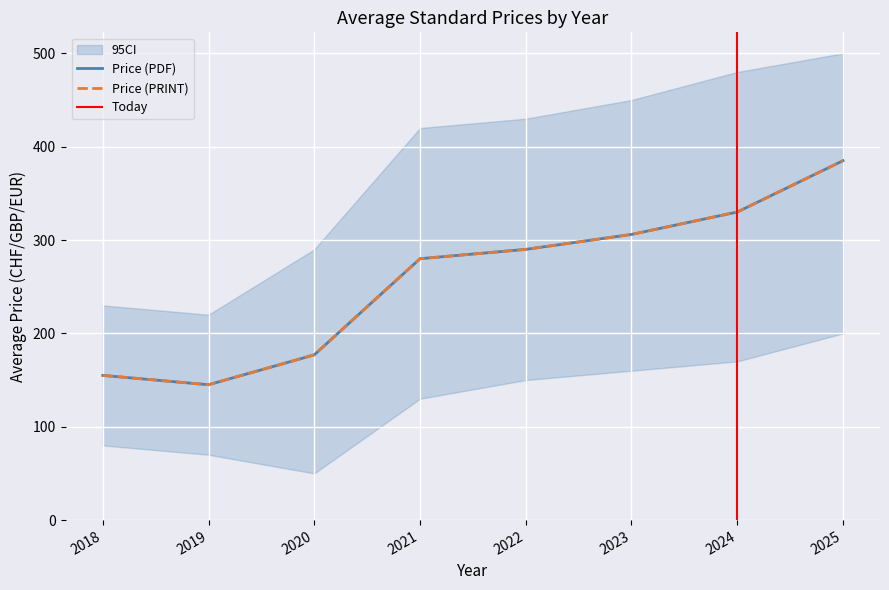

True or false: Price (PRINT) and Price (PDF) intersect in this chart.

False